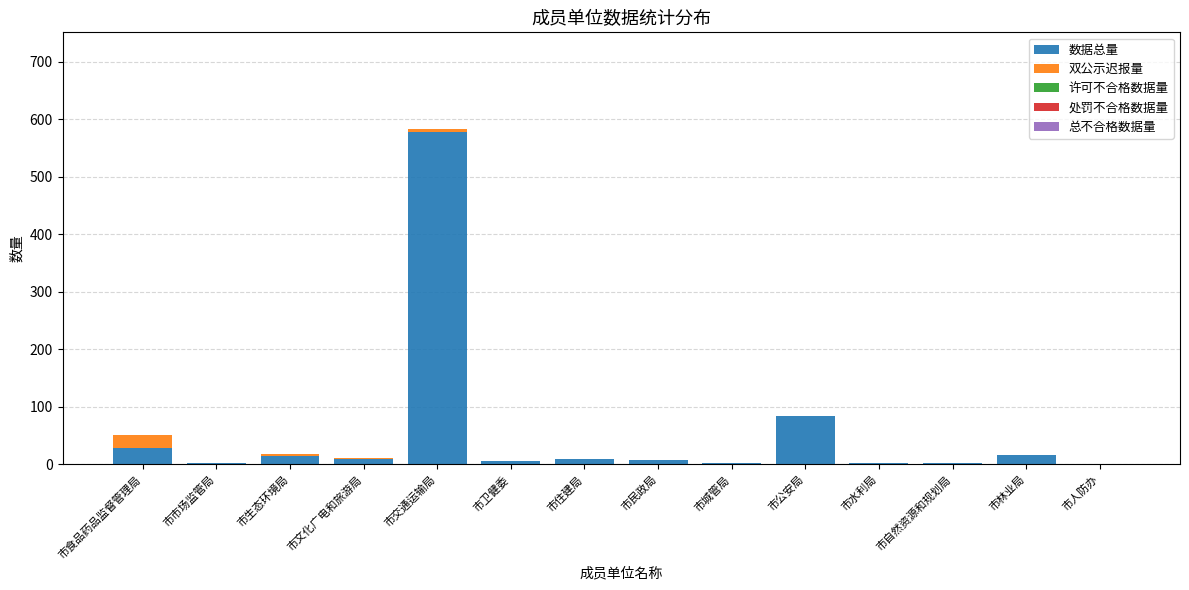

Where is 数据总量 nearest to the value 289?

市公安局